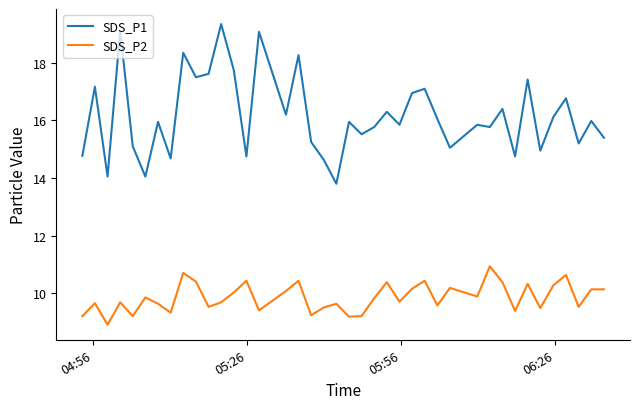

Which series has the largest total across all categories?

SDS_P1